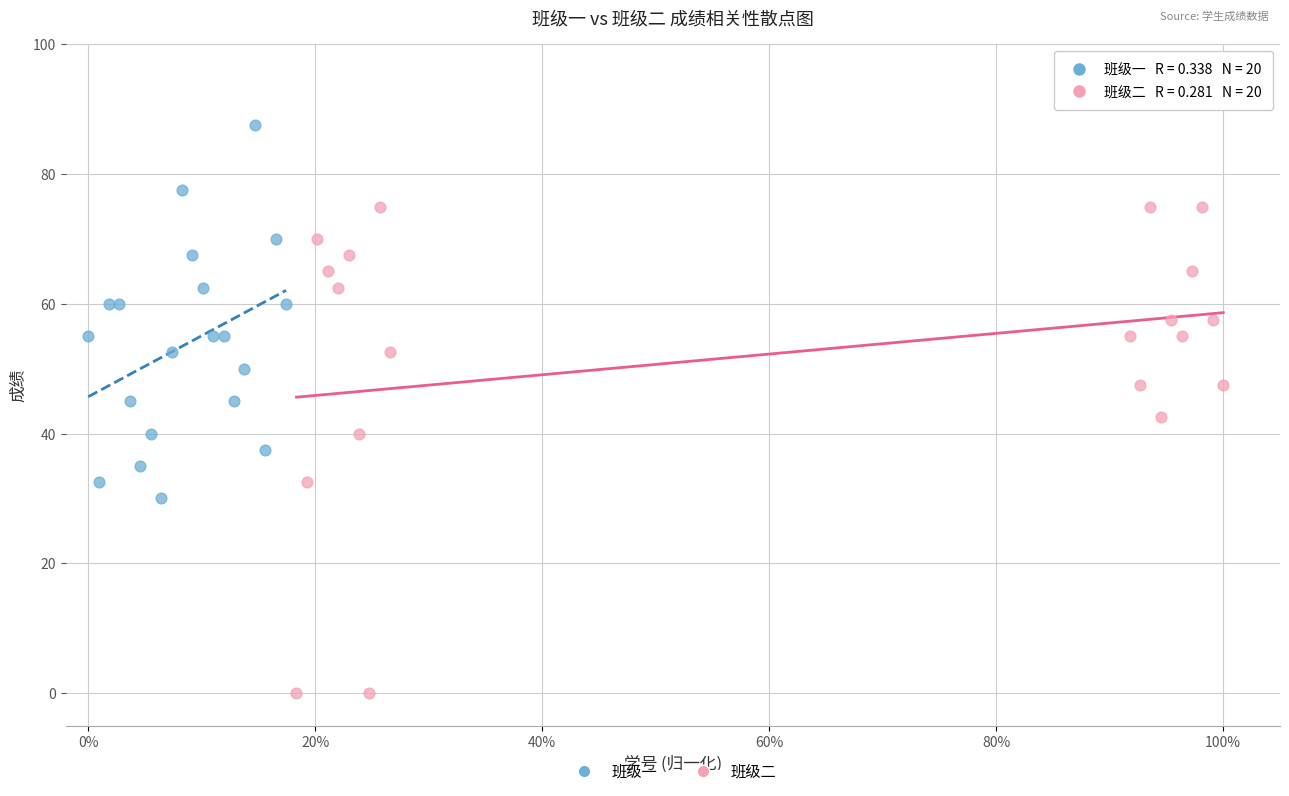

Which series reaches the minimum Y coordinate?

班级二